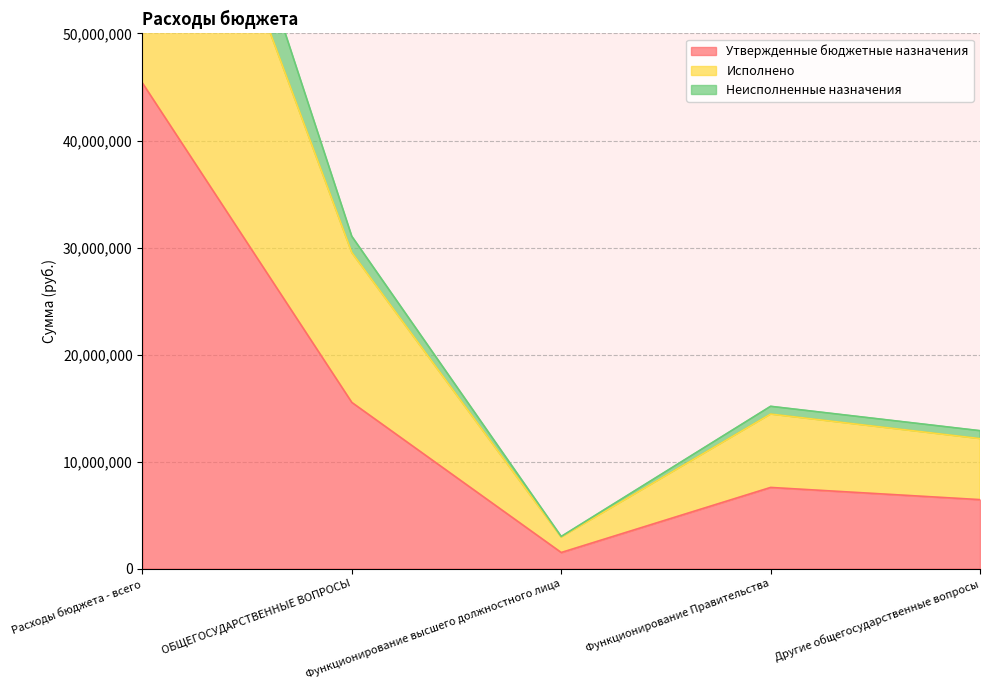

True or false: Неисполненные назначения and Исполнено intersect in this chart.

False